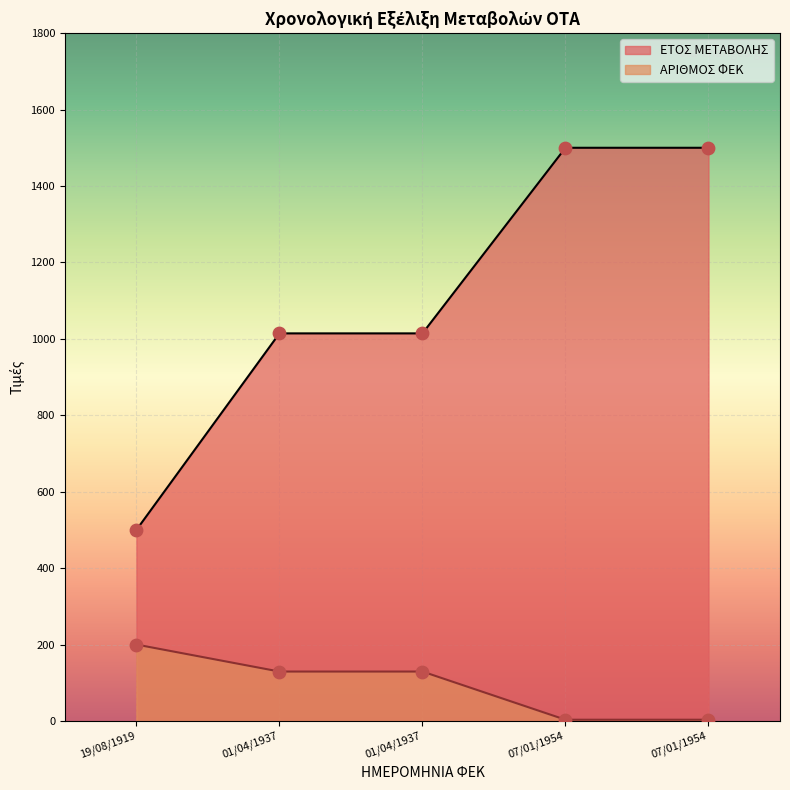

Which series has the largest Y range (max minus min)?

ΕΤΟΣ ΜΕΤΑΒΟΛΗΣ